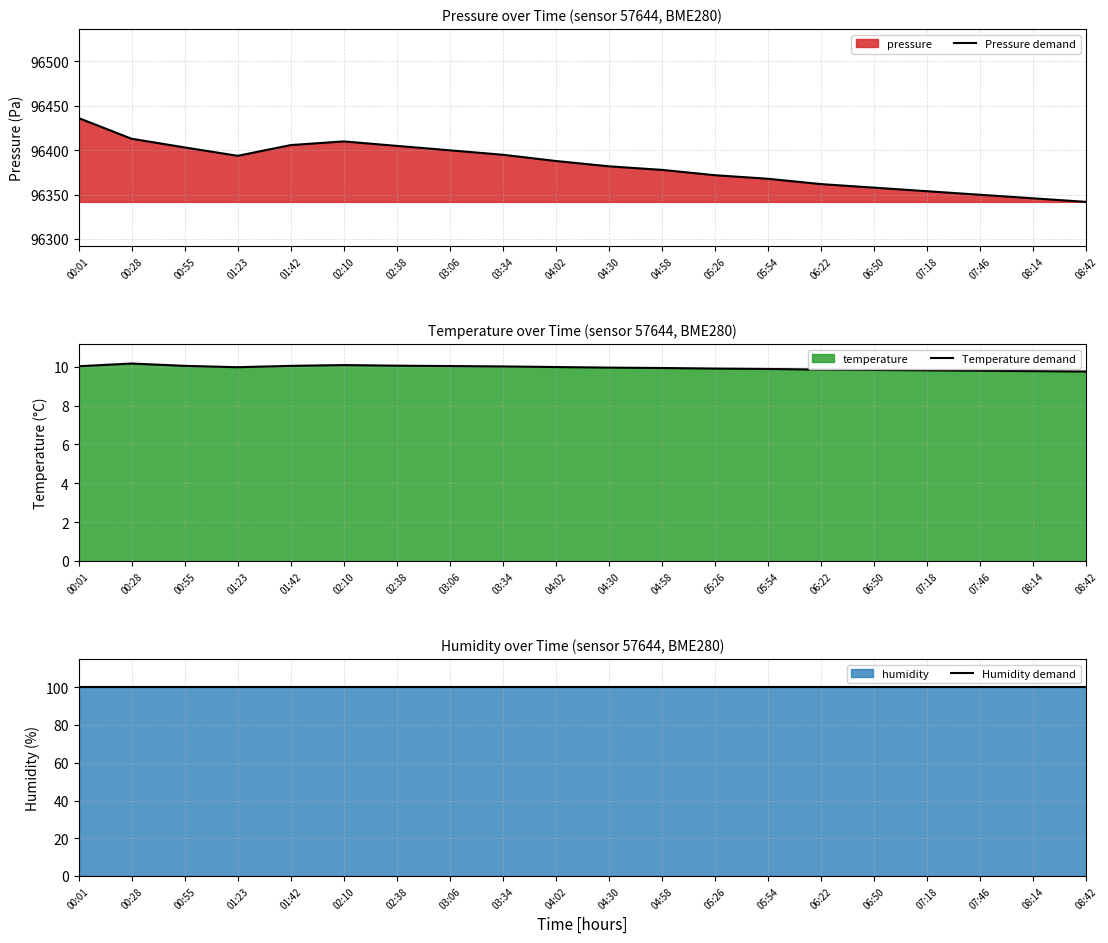

What is the difference between the Temperature demand values at 00:28 and 00:01?

0.1